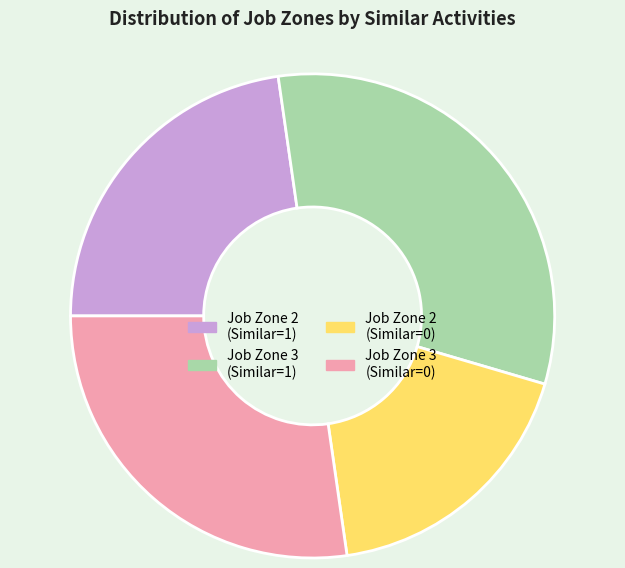

Which slice is the largest?

Job Zone 3 (Similar=1)